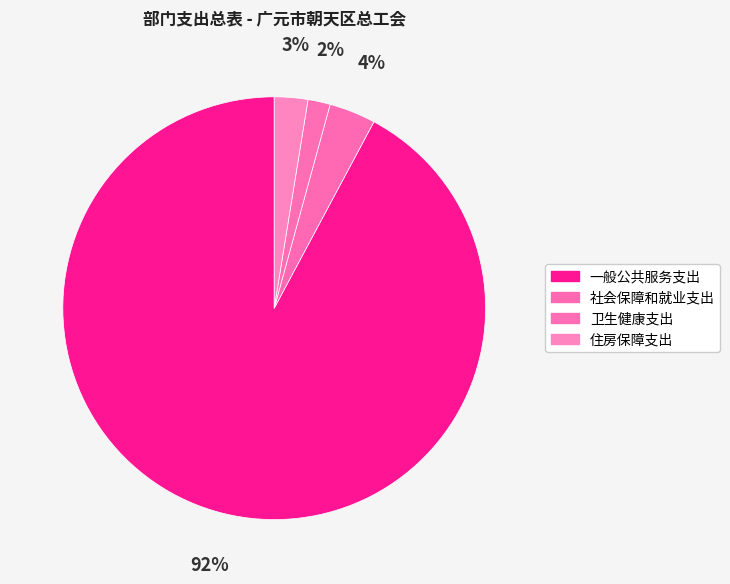

Is it true that 住房保障支出 is 3% of the pie?

True